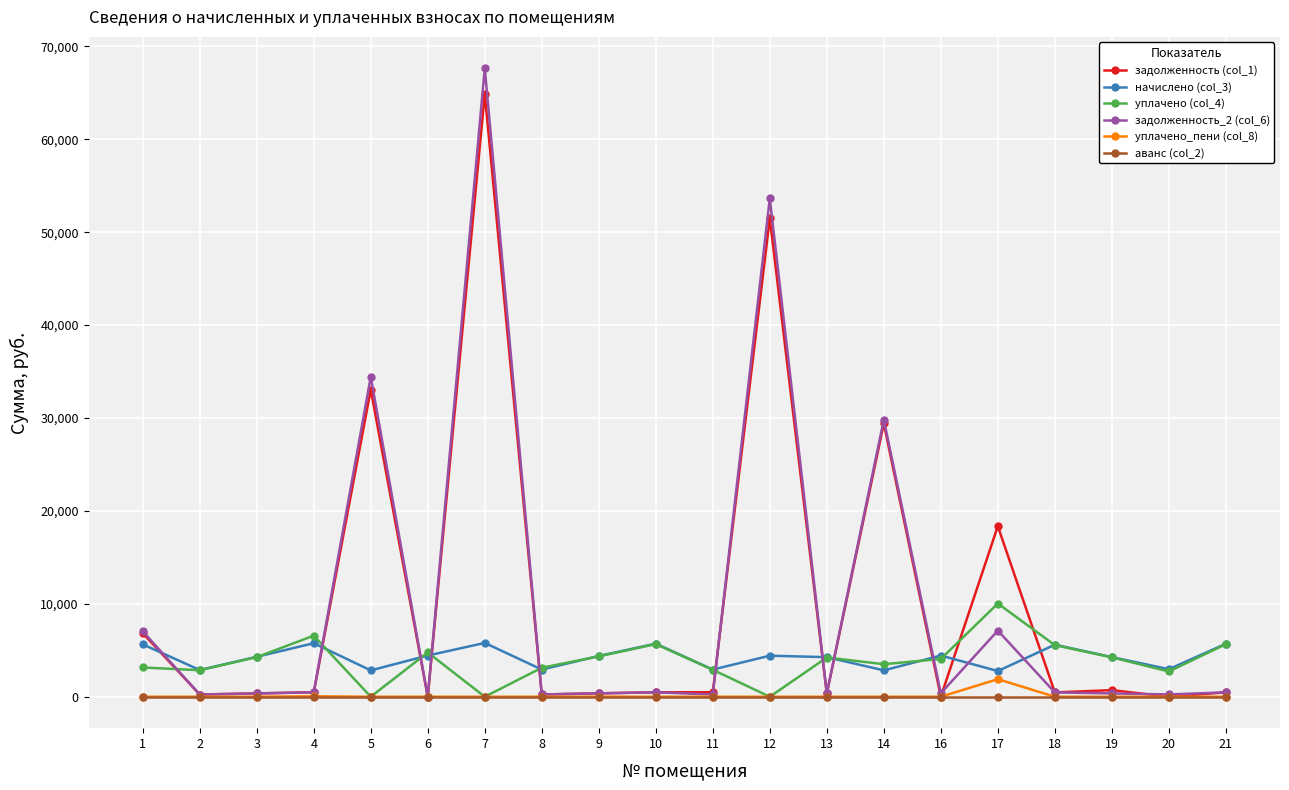

What is the difference between the maximum and minimum values in the начислено (col_3) series?

3028.9